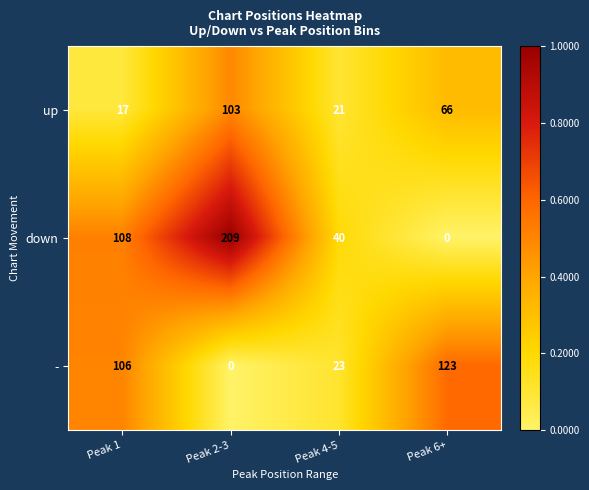

At which category is the sum across all series the highest?

Peak 2-3